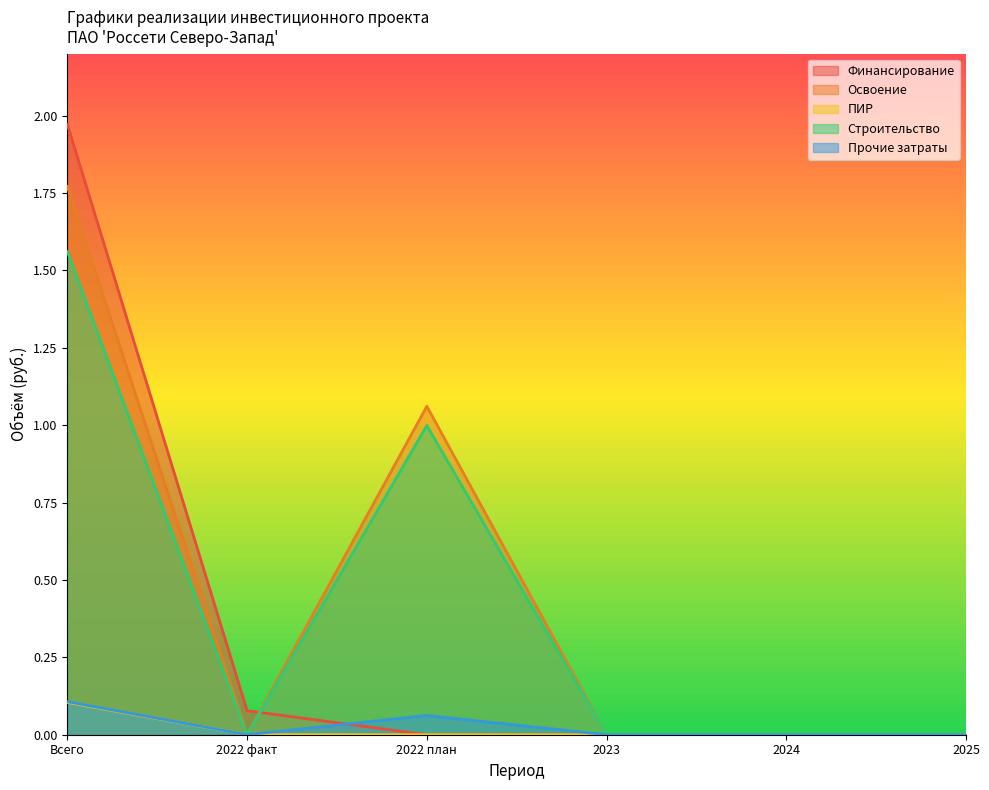

What is the label of the 2nd point from the left?

2022 факт